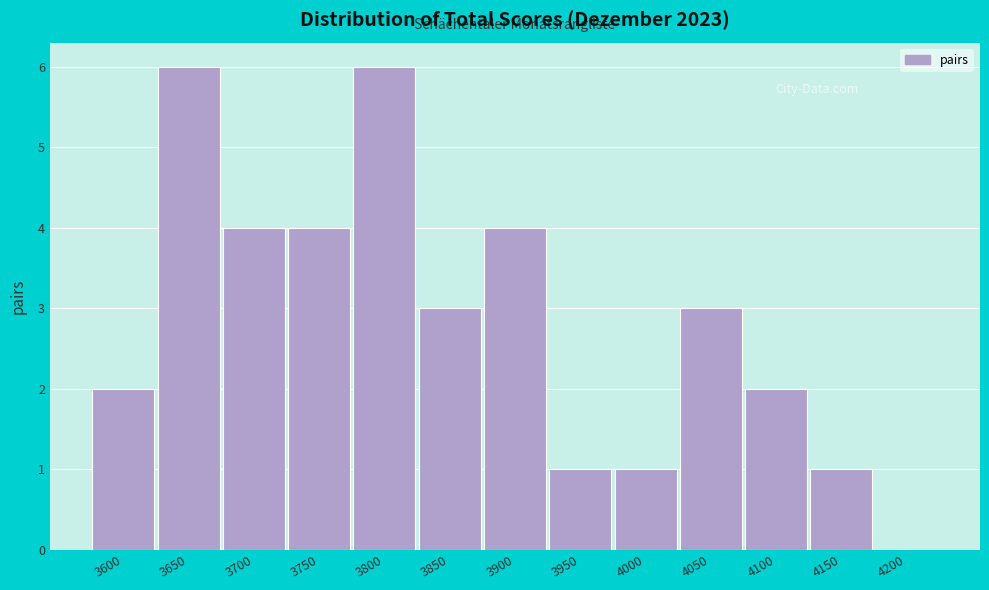

Reading right to left, what are all the values shown in this chart?

4200=0	4150=1	4100=2	4050=3	4000=1	3950=1	3900=4	3850=3	3800=6	3750=4	3700=4	3650=6	3600=2